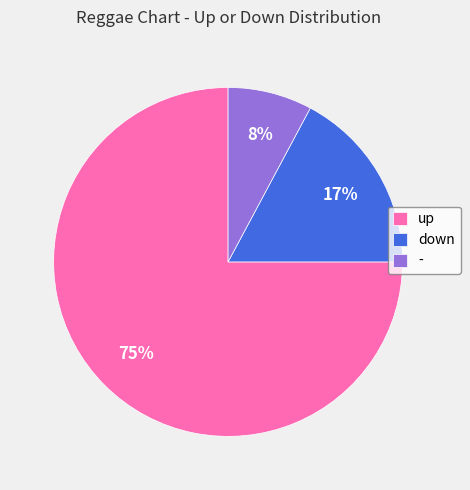

Which has a higher value, down or up?

up